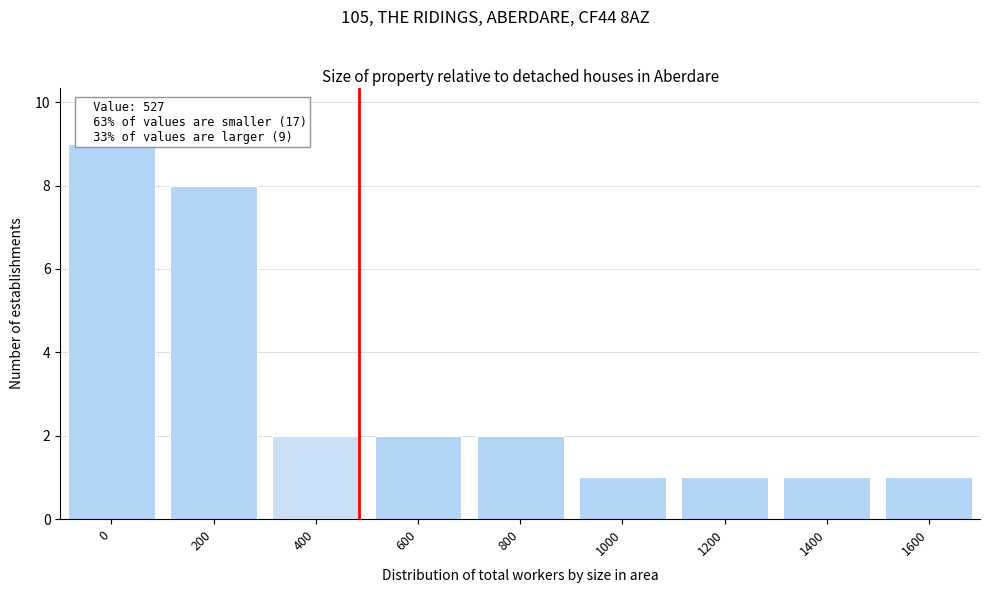

Reading left to right, transcribe all the data shown in this chart.

9	8	2	2	2	1	1	1	1